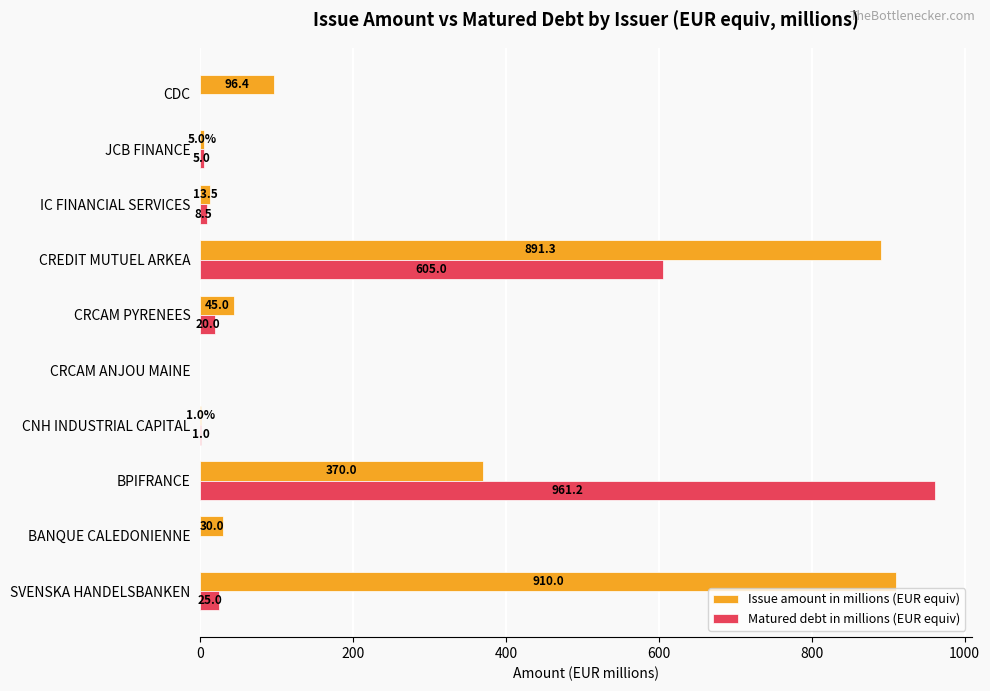

What is the sum of the Issue amount in millions (EUR equiv) values at BANQUE CALEDONIENNE and SVENSKA HANDELSBANKEN?

940.0